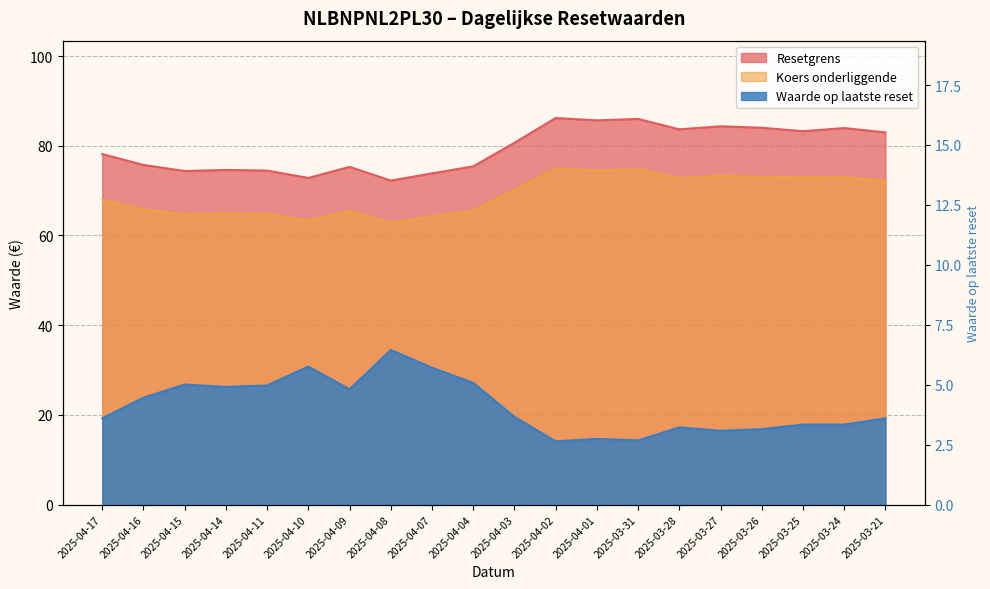

What is the lowest value of the Waarde op laatste reset series?

2.6